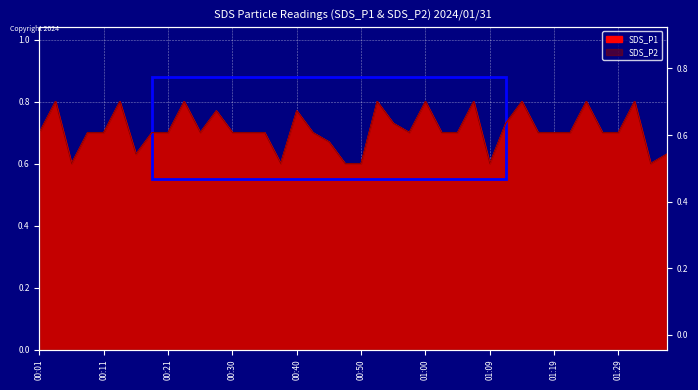

At which label does SDS_P1 reach its peak?

00:04